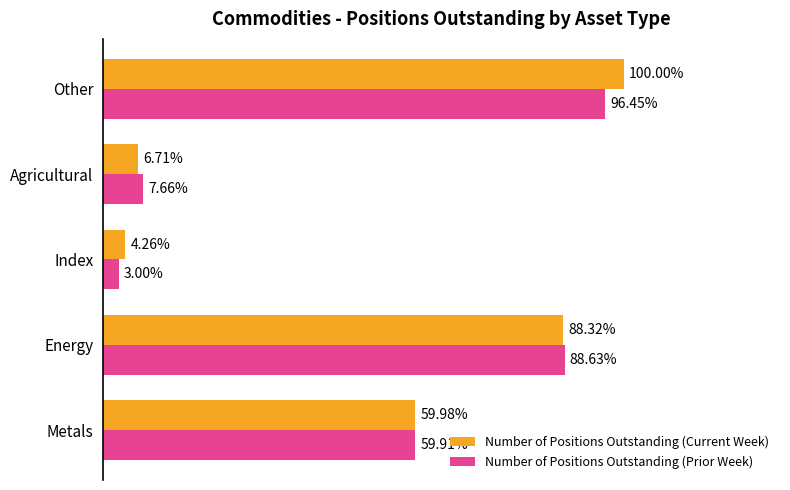

What are all the series names shown in the legend?

Number of Positions Outstanding (Current Week), Number of Positions Outstanding (Prior Week)